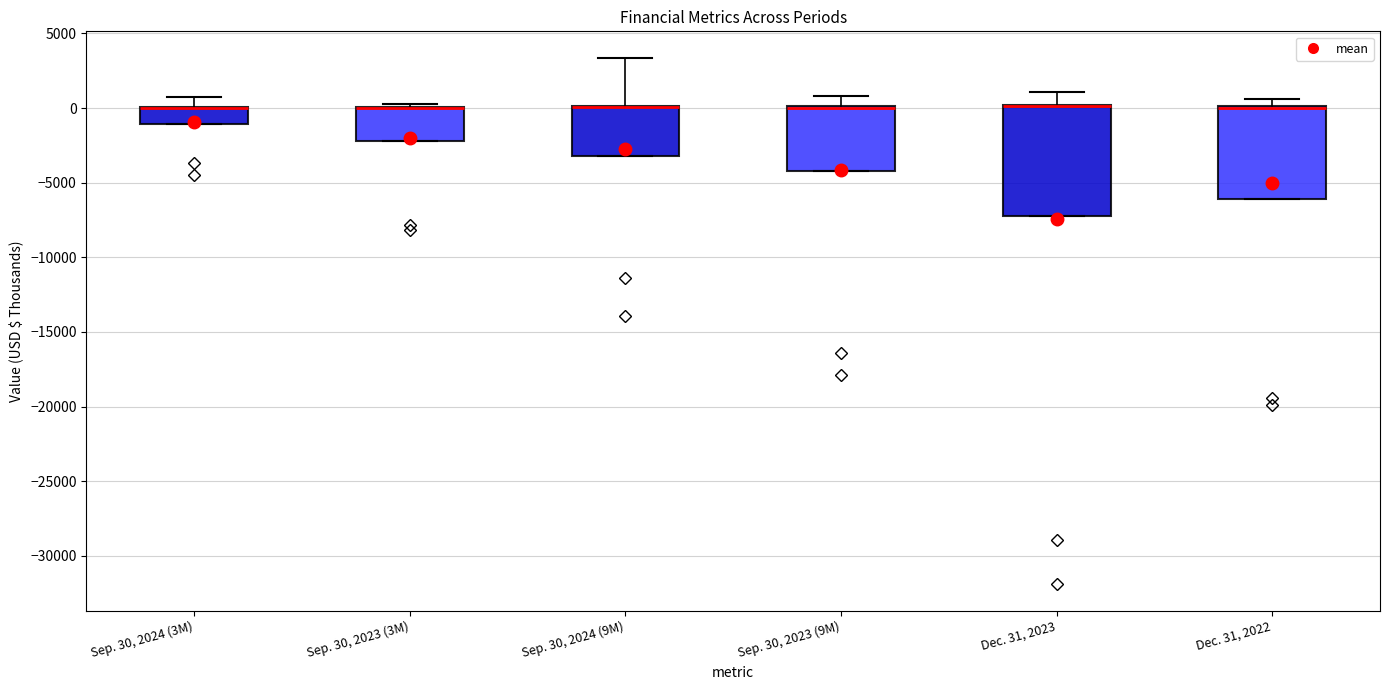

Reading left to right, read every box against the y-axis: the position of its median line, the range the box covers, and the ends of its whiskers. The values are not printed on the chart, so give them approximately, as read against the axis.

Sep. 30, 2024 (3M): median 0 (drawn on the box's upper edge), box -1000 to 0, whiskers -1000 to 500
Sep. 30, 2023 (3M): median 0 (drawn on the box's upper edge), box -2000 to 0, whiskers -2000 to 500
Sep. 30, 2024 (9M): median 0 (drawn on the box's upper edge), box -3000 to 0, whiskers -3000 to 3500
Sep. 30, 2023 (9M): median 0 (drawn on the box's upper edge), box -4000 to 0, whiskers -4000 to 1000
Dec. 31, 2023: median 0 (drawn on the box's upper edge), box -7000 to 0, whiskers -7000 to 1000
Dec. 31, 2022: median 0 (drawn on the box's upper edge), box -6000 to 0, whiskers -6000 to 500